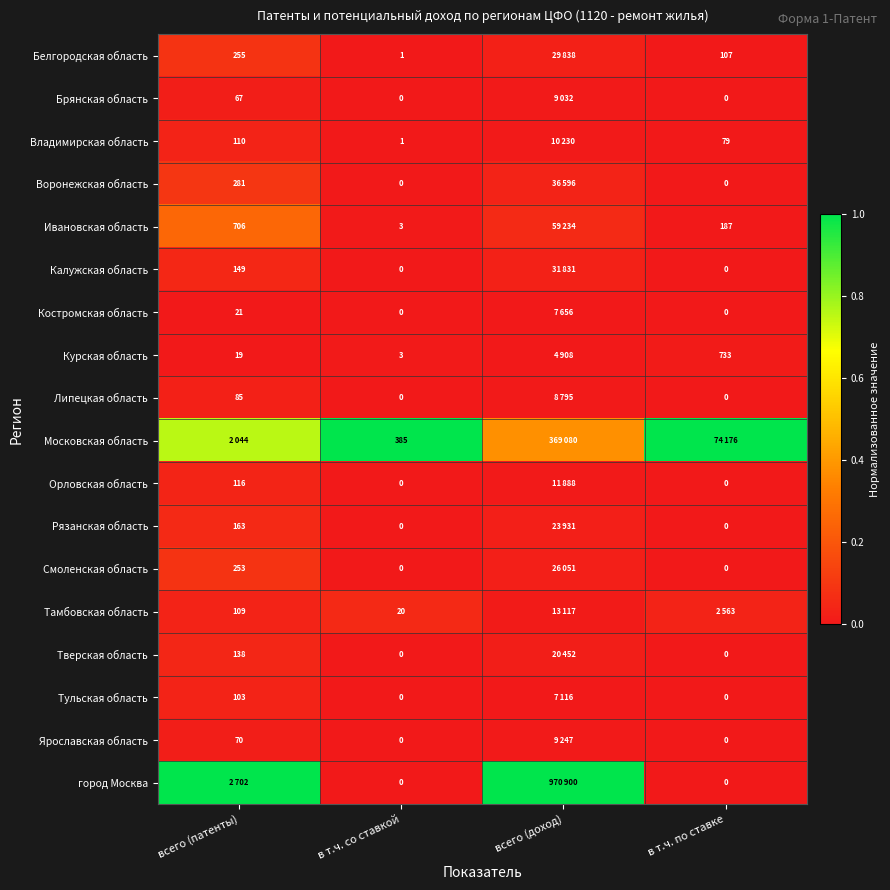

Which has a higher value, в т.ч. со ставкой or всего (патенты)?

всего (патенты)